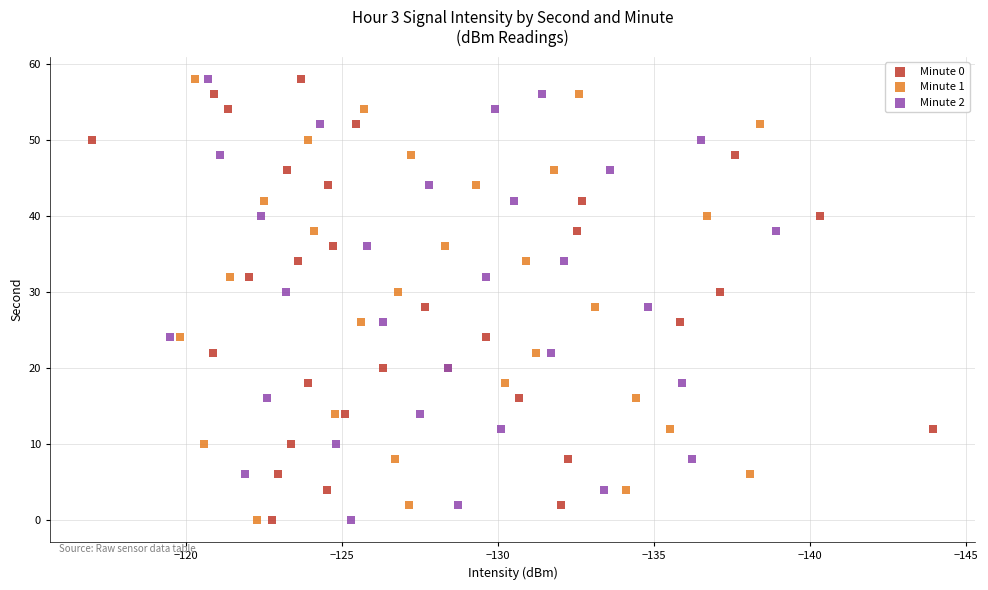

What are all the series names shown in the legend?

Minute 0, Minute 1, Minute 2